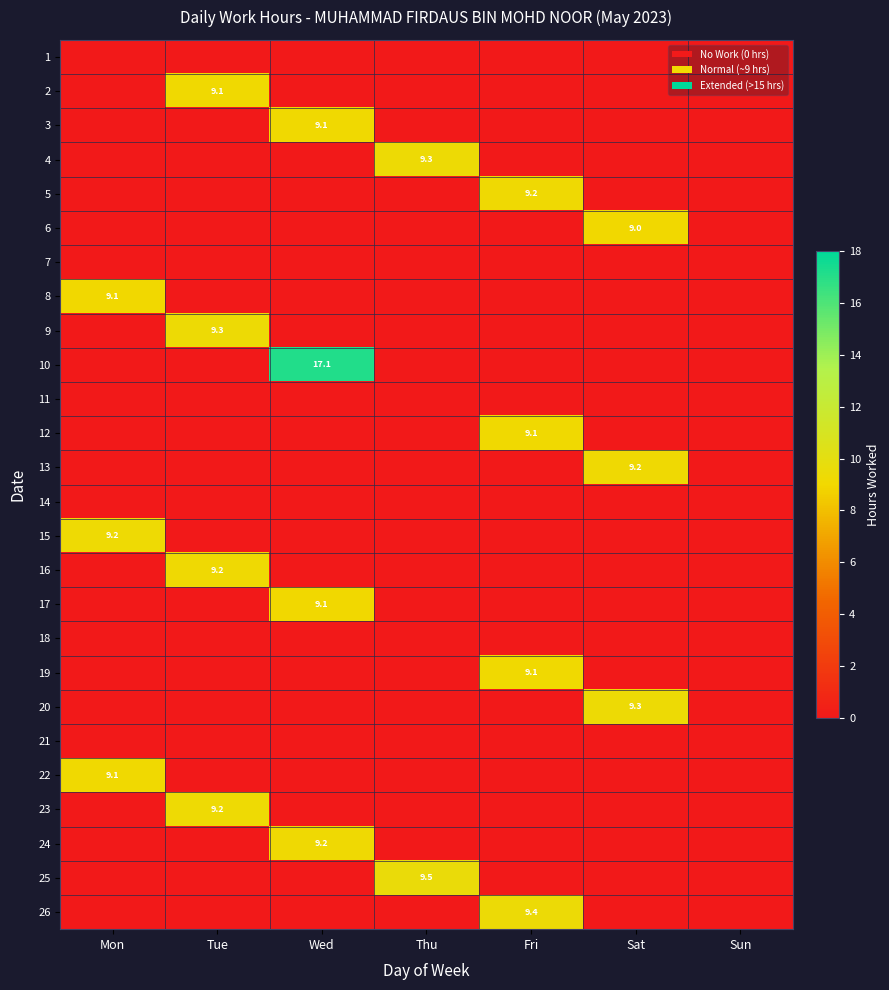

The value of 24 at Wed is 9.2. True or false?

True